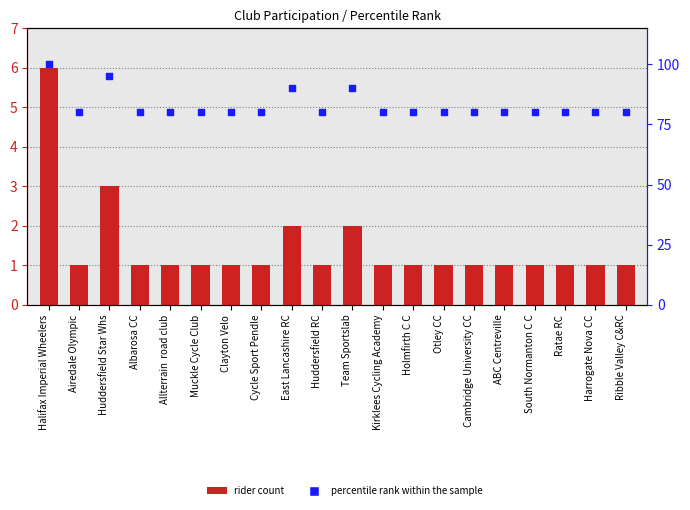

Which series has the largest total across all categories?

percentile rank within the sample